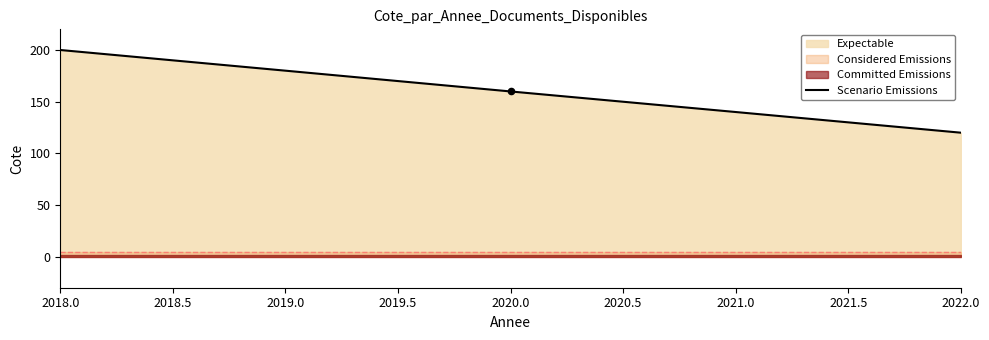

What is the highest value of the Scenario Emissions series?

200.0